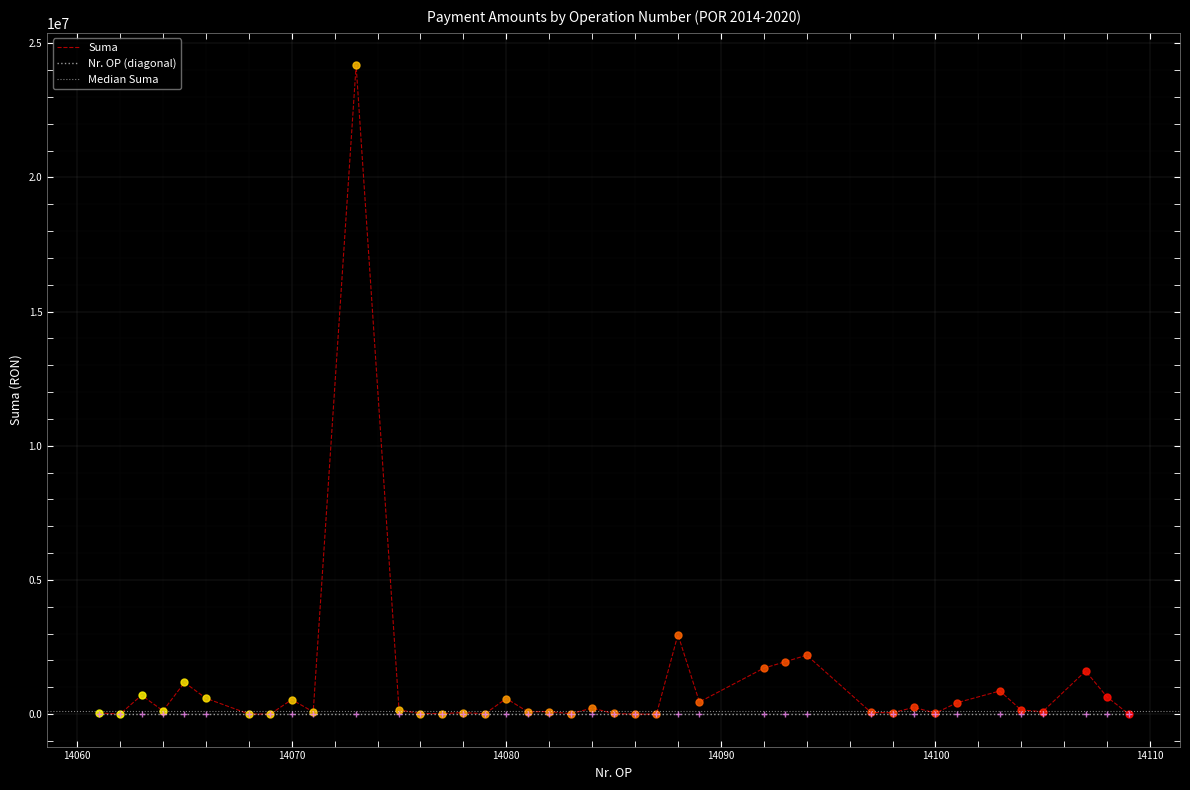

How many lines are shown in the chart?

2